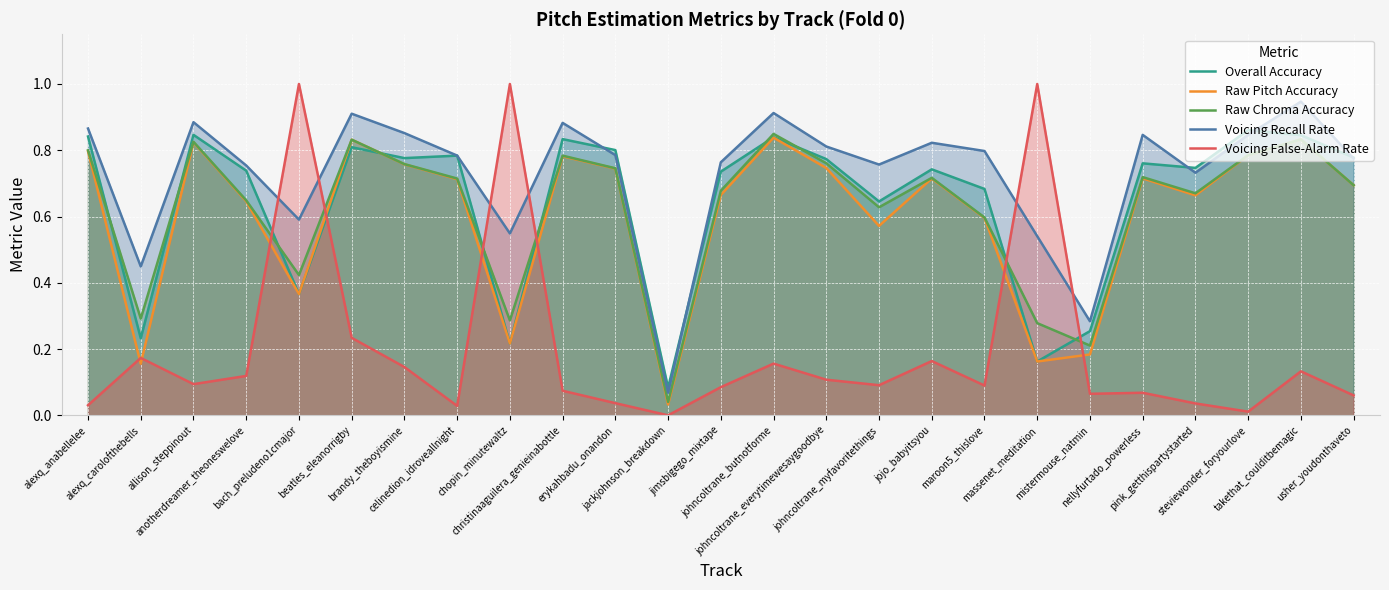

What are all the series names shown in the legend?

Overall Accuracy, Raw Pitch Accuracy, Raw Chroma Accuracy, Voicing Recall Rate, Voicing False-Alarm Rate